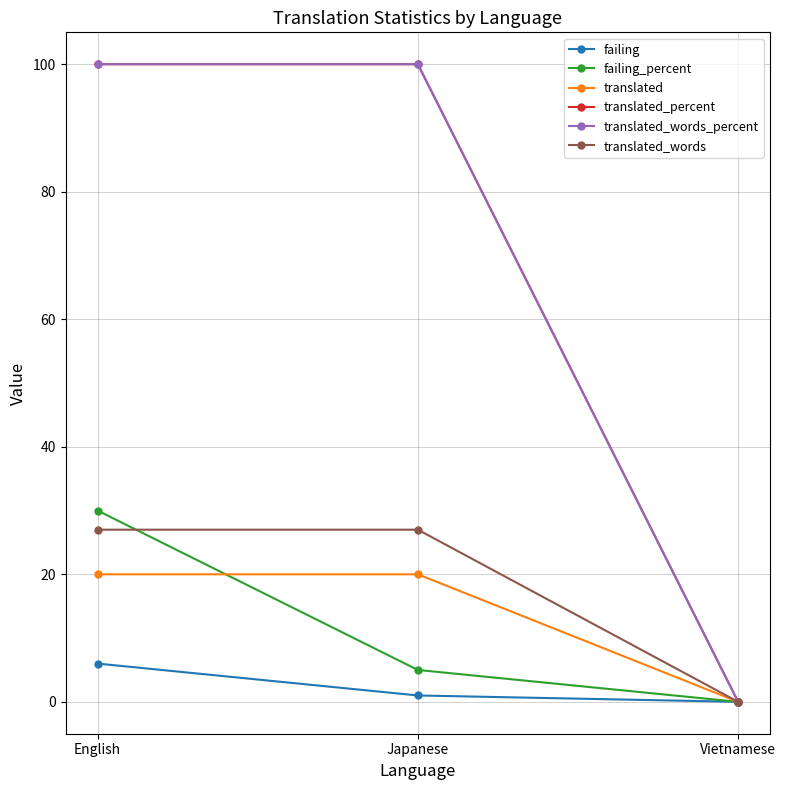

The value of failing_percent at Japanese is 5. True or false?

True